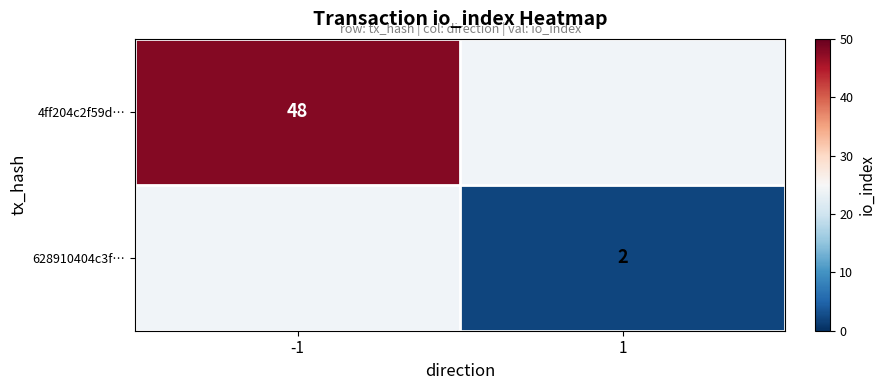

The value of 628910404c3f… at 1 is 2. True or false?

True